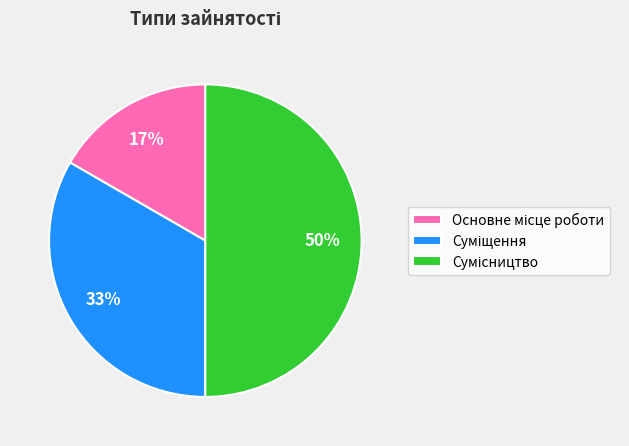

To the nearest percent, what is the average slice percentage?

33%